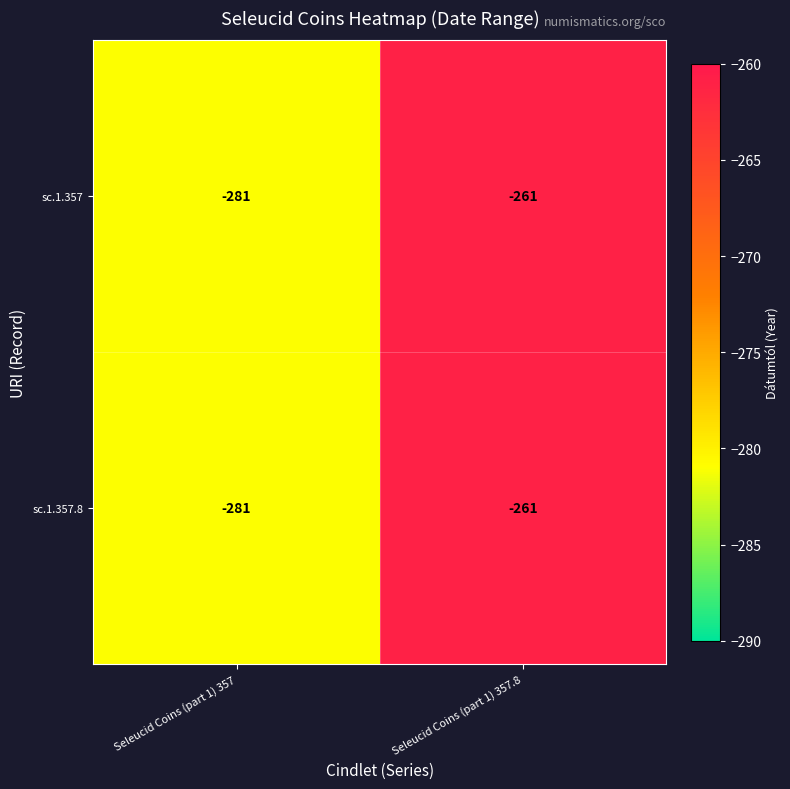

The value of sc.1.357.8 at Seleucid Coins (part 1) 357 is -281. True or false?

True